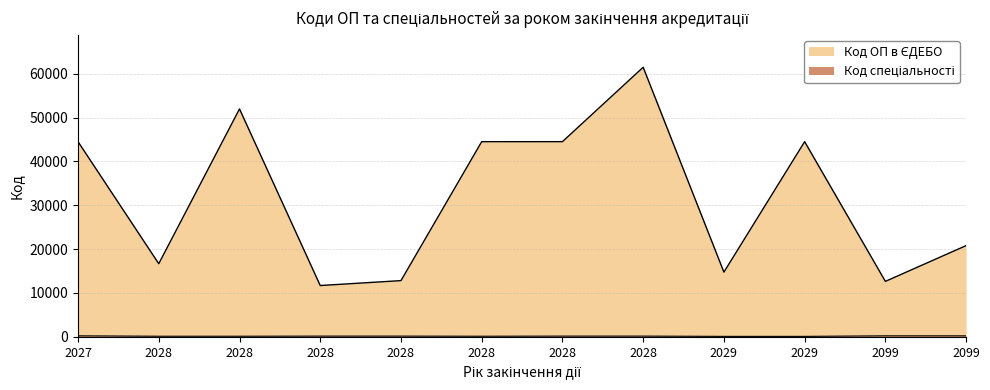

Which series has the widest spread of values?

Код ОП в ЄДЕБО